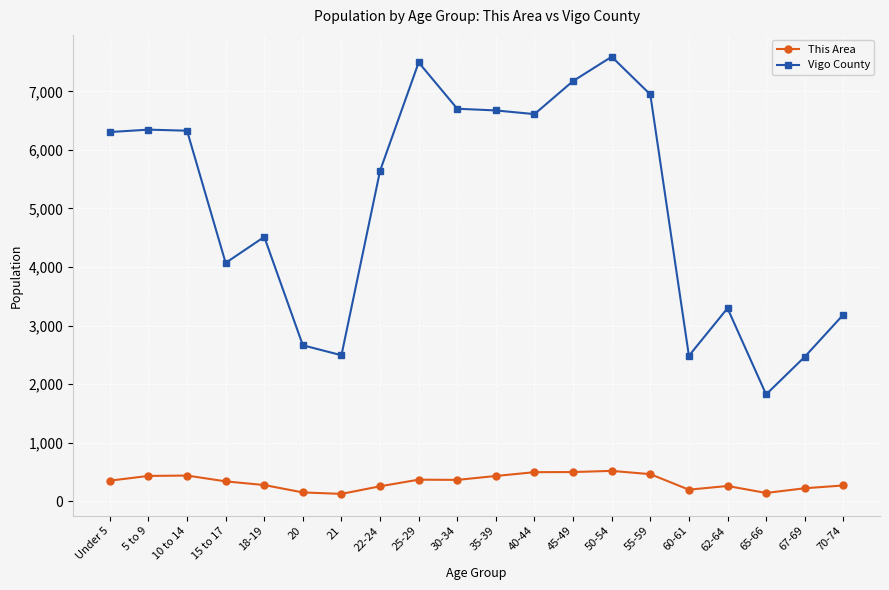

True or false: This Area and Vigo County intersect in this chart.

False